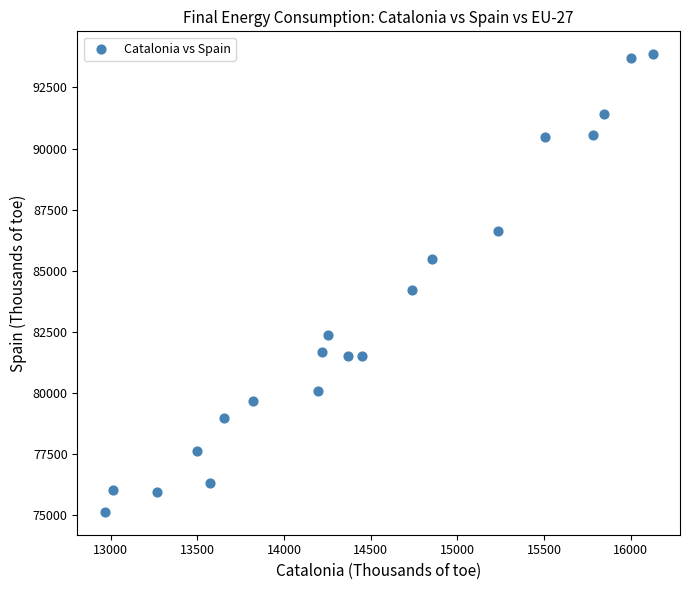

What is the range of X values (max minus min)?

3160